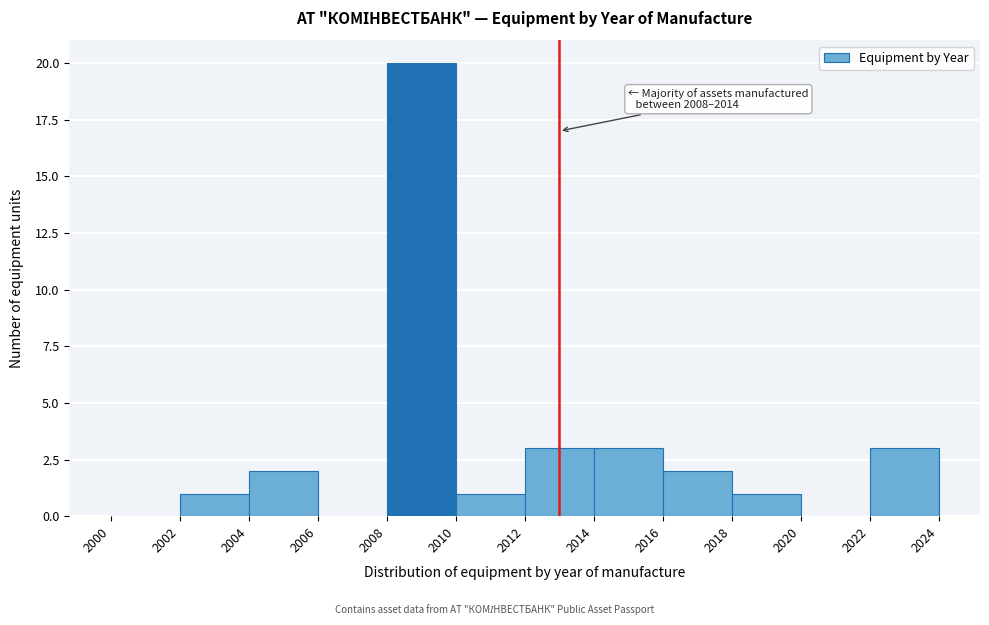

Over which range of the x-axis is the bar tallest?

2008 to 2010